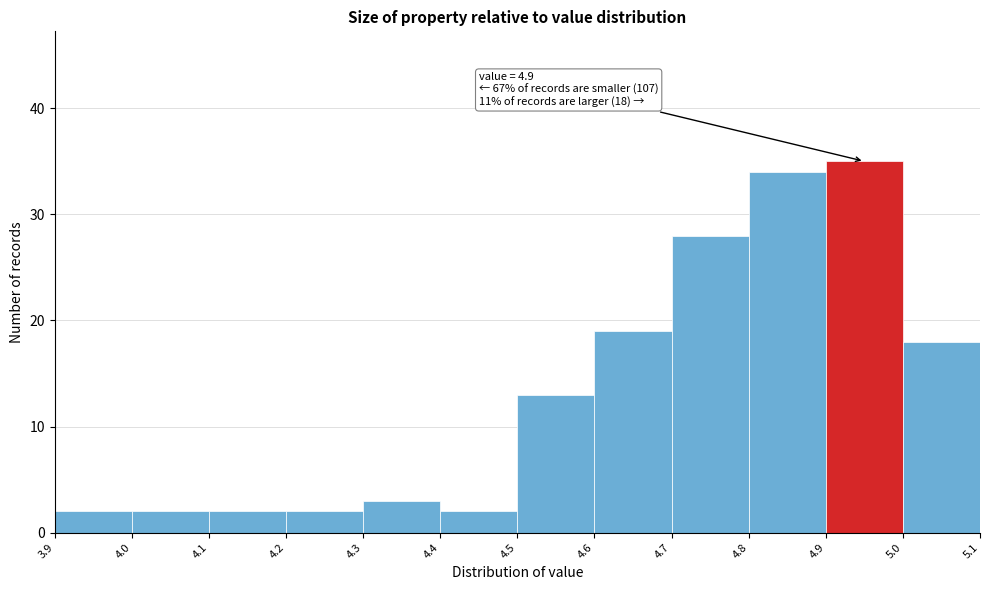

Over which range of the x-axis is the bar tallest?

4.9 to 5.0